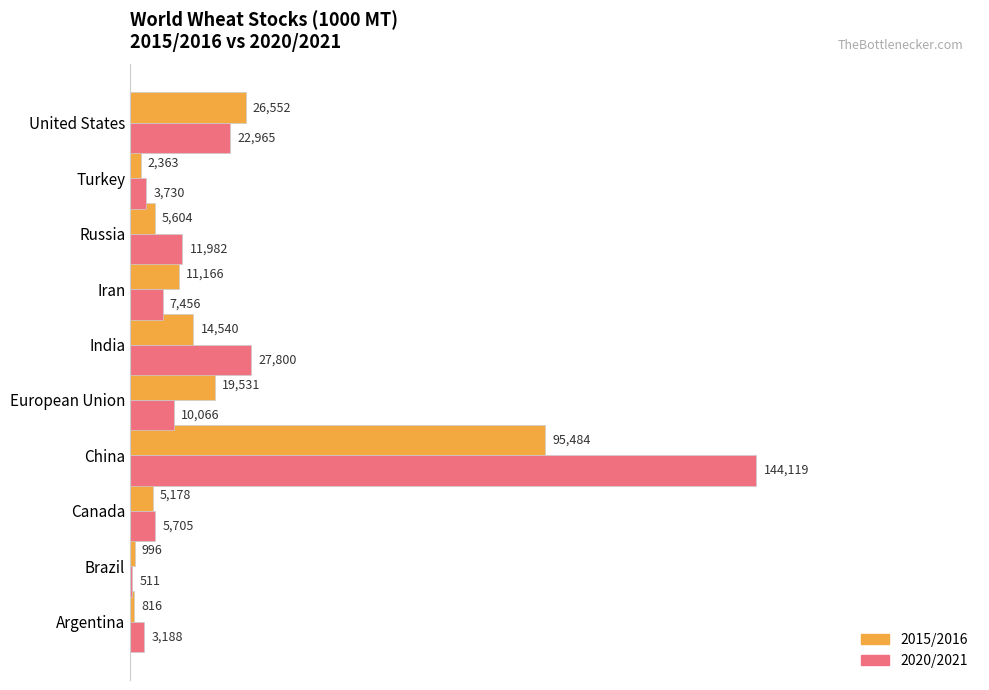

What is the sum of all 2020/2021 values?

237522